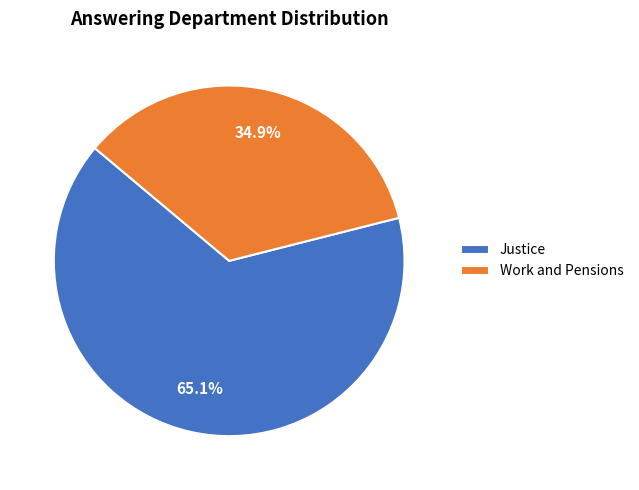

To the nearest percent, what portion does Work and Pensions represent?

35%